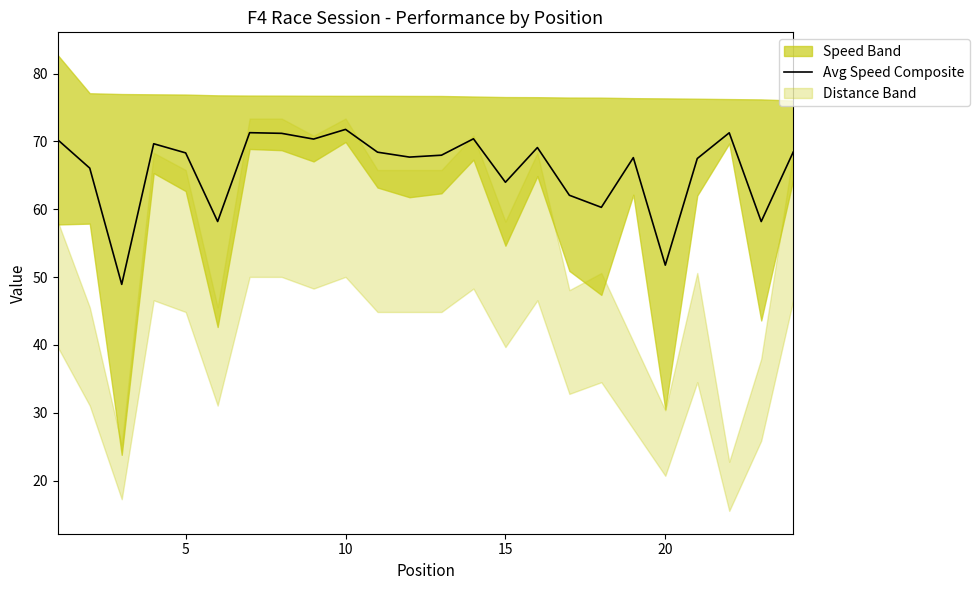

Reading left to right, what are all the values shown in this chart?

70.2	66.1	48.9	69.7	68.3	58.2	71.3	71.2	70.3	71.8	68.4	67.7	68.0	70.4	64.0	69.1	62.1	60.3	67.6	51.8	67.5	71.3	58.2	68.4